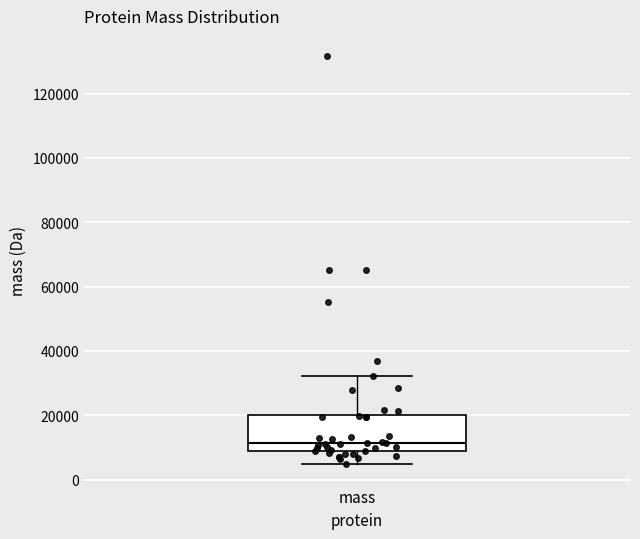

Where does the lower whisker of the box for mass end on the y-axis? The values are not printed on the chart, so give them approximately, as read against the axis.

4000